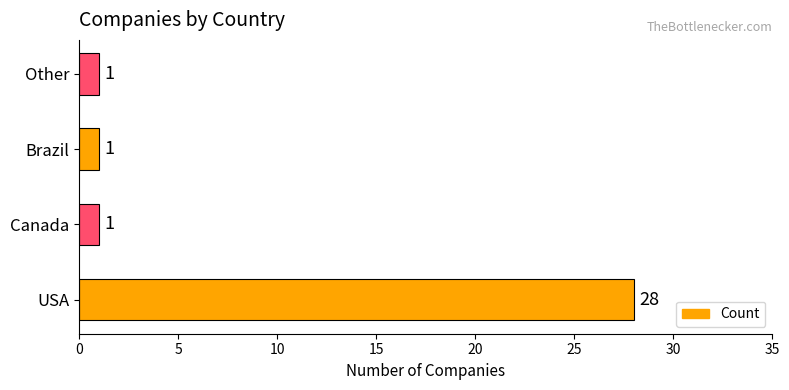

How many bars are there in total?

4